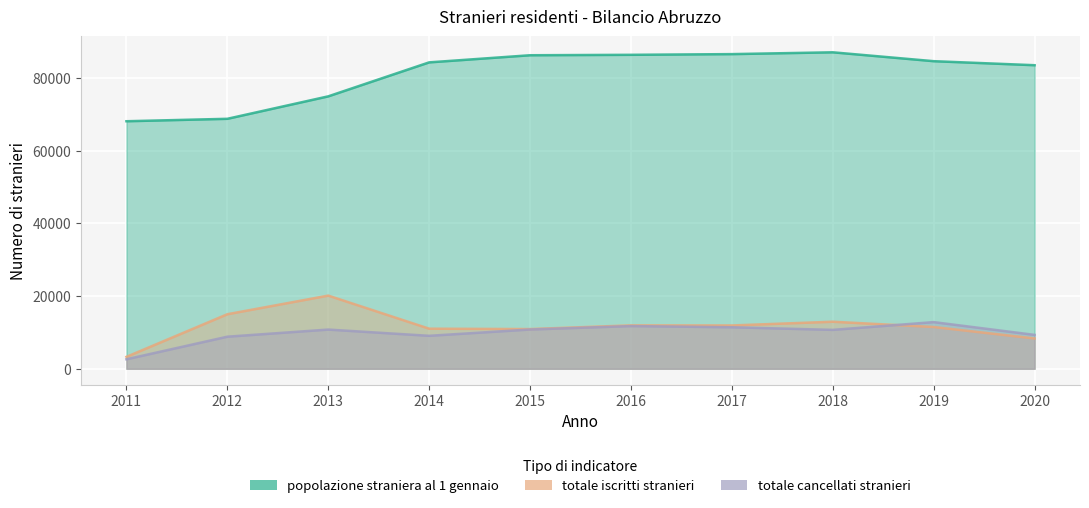

How many lines are shown in the chart?

3